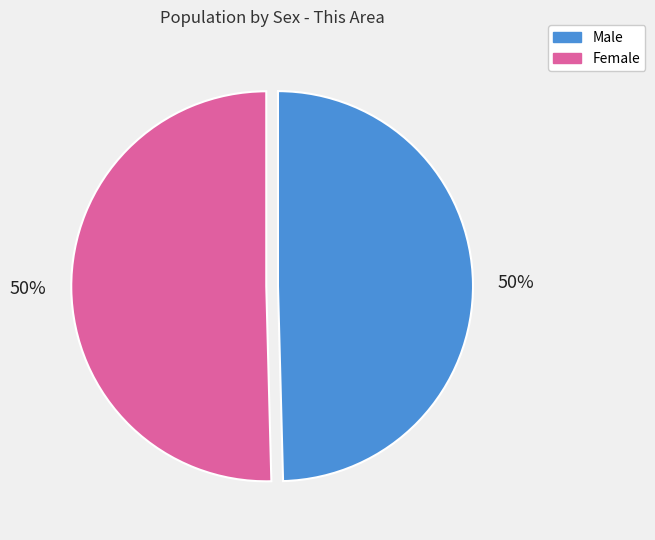

Count the number of slices in the pie.

2